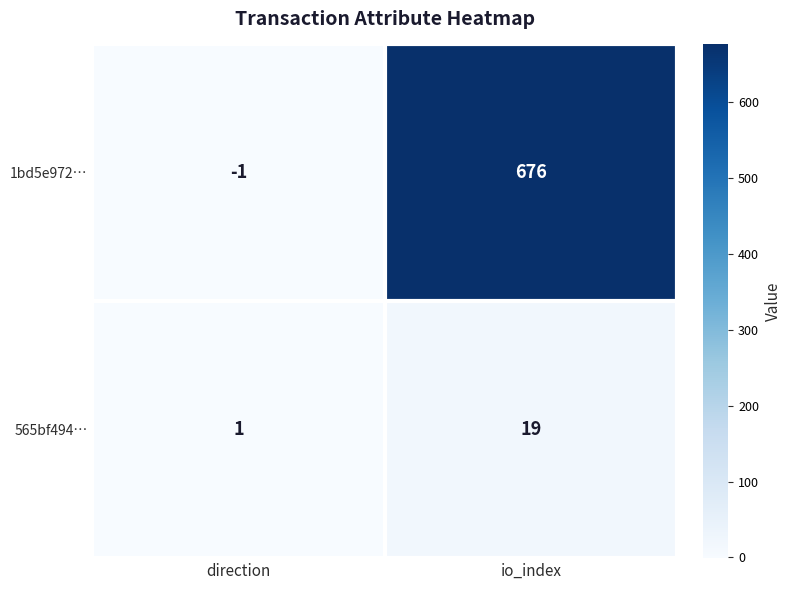

Which series has the widest spread of values?

1bd5e972…